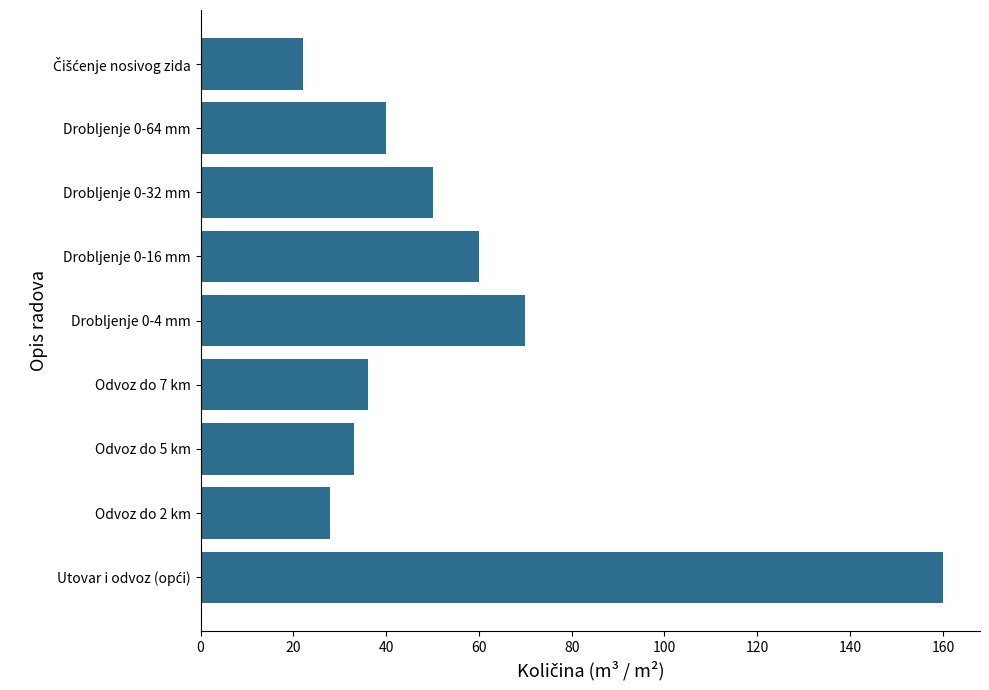

What is the sum of all values?

499